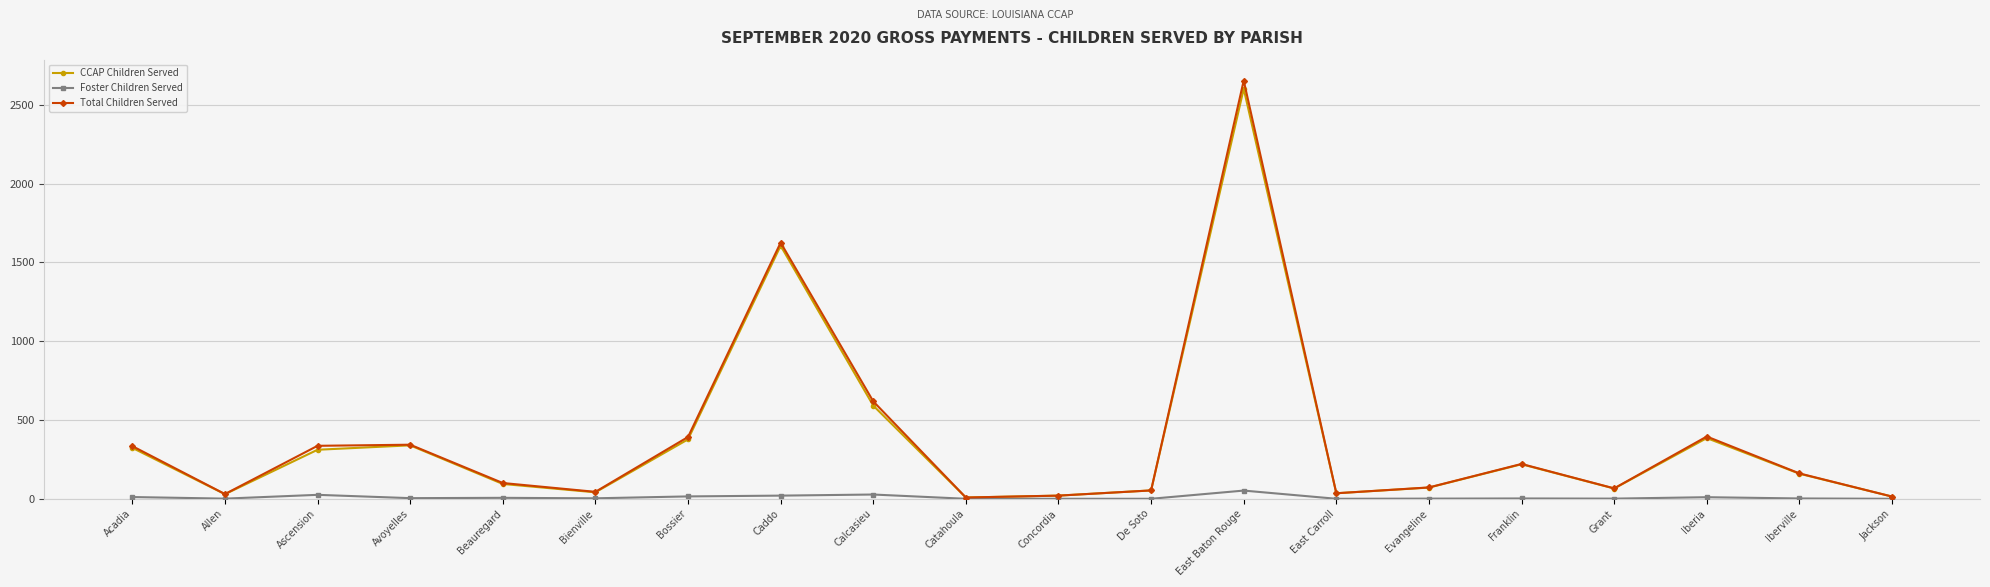

How many interior local peaks does the Total Children Served series have?

5